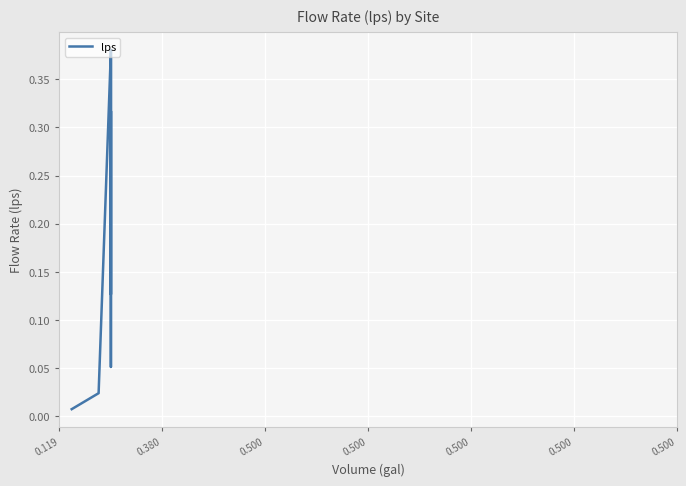

What is the value of the 6th point from the left?

0.4